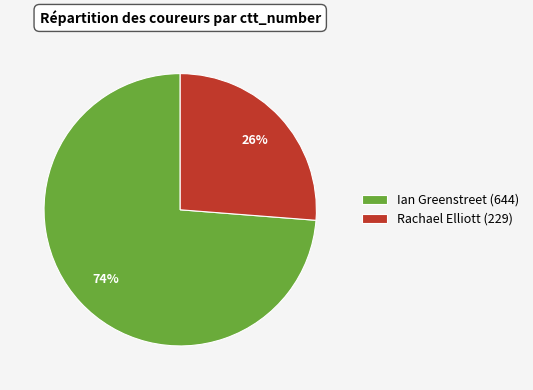

Rank the categories by value from lowest to highest.

Rachael Elliott, Ian Greenstreet